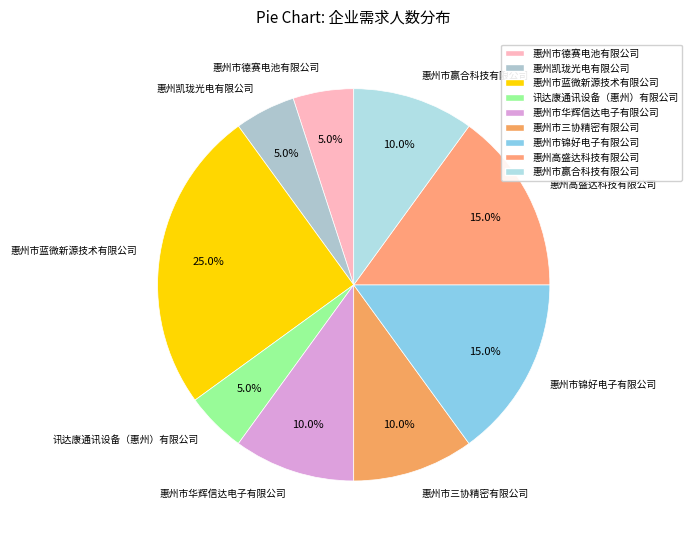

What is the largest slice in the pie chart?

惠州市蓝微新源技术有限公司